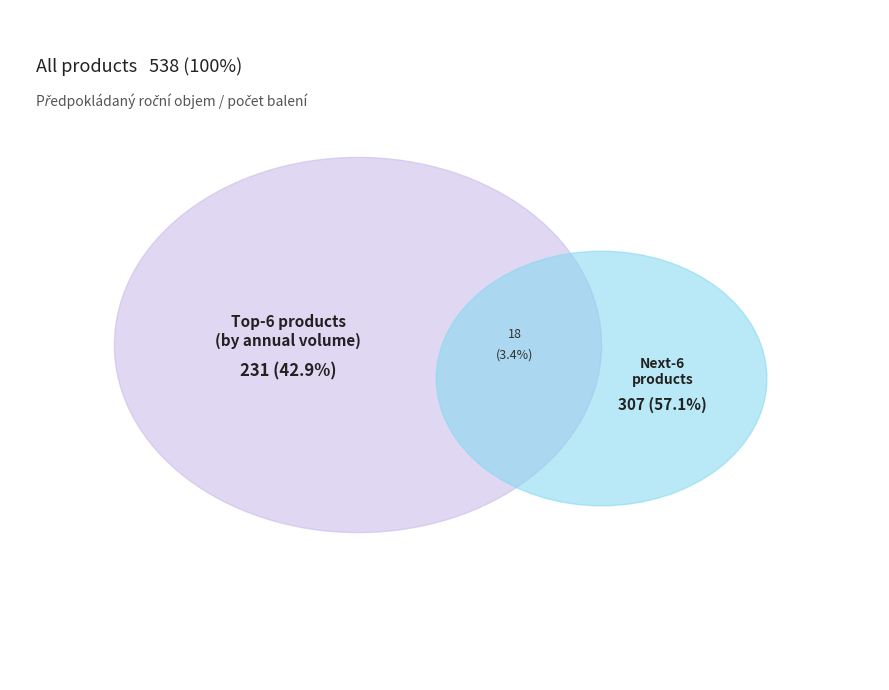

Is it true that ASCORUTIN is 16% of the pie?

False